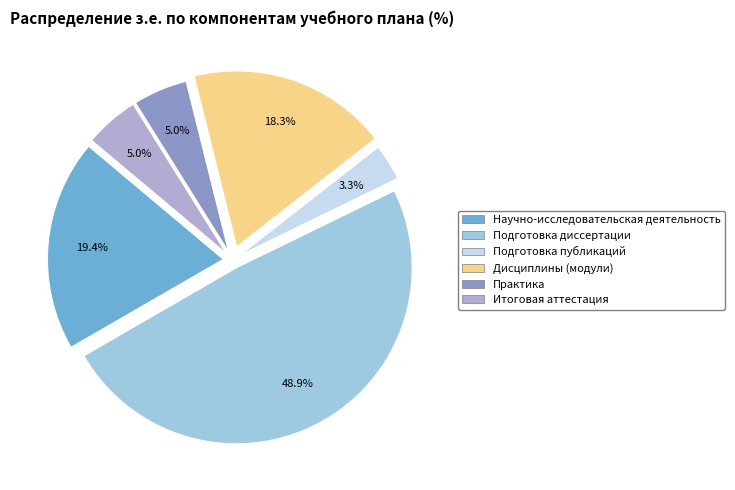

Does Подготовка публикаций represent more than half of the total?

No